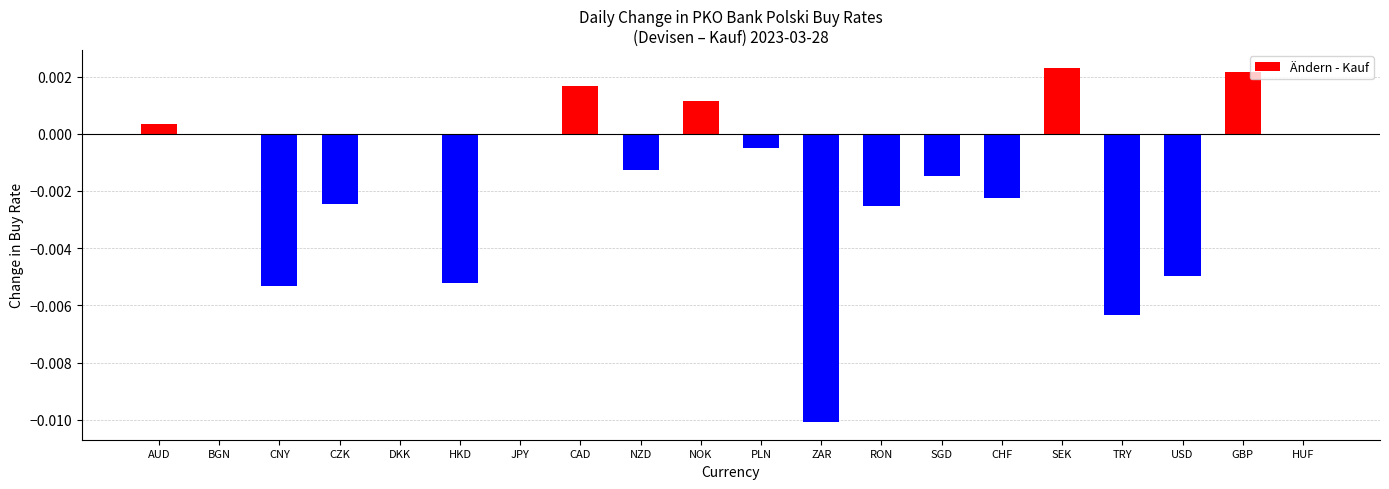

Are the bars horizontal?

No